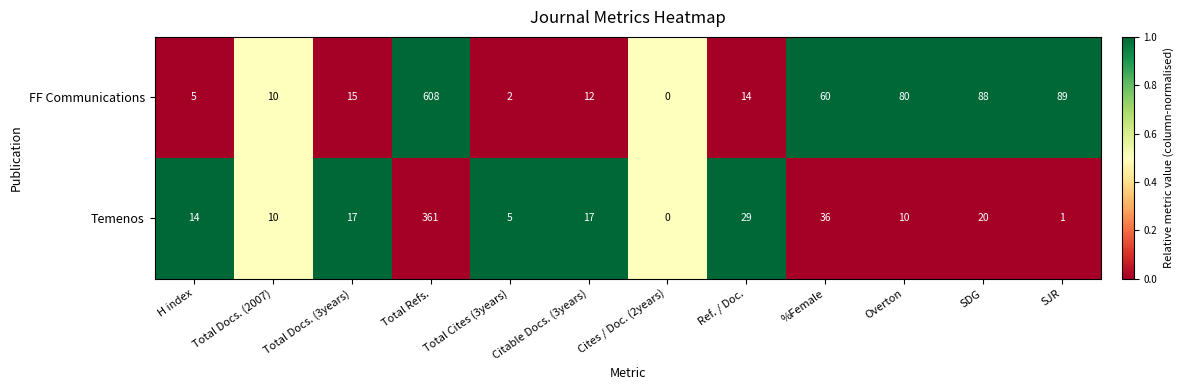

At which label does Temenos reach its minimum?

Cites / Doc. (2years)